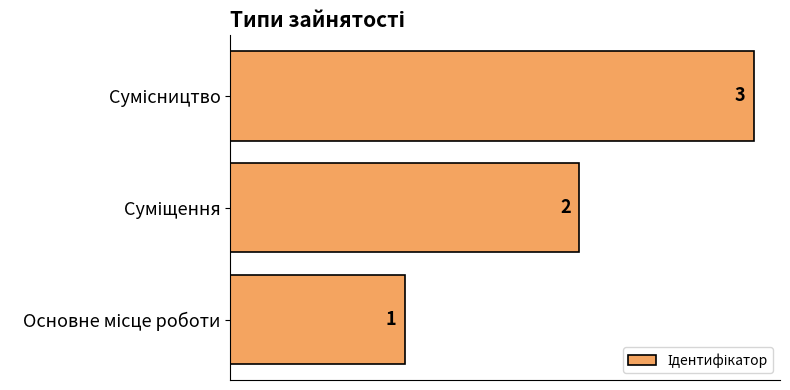

How many values are below 2?

1